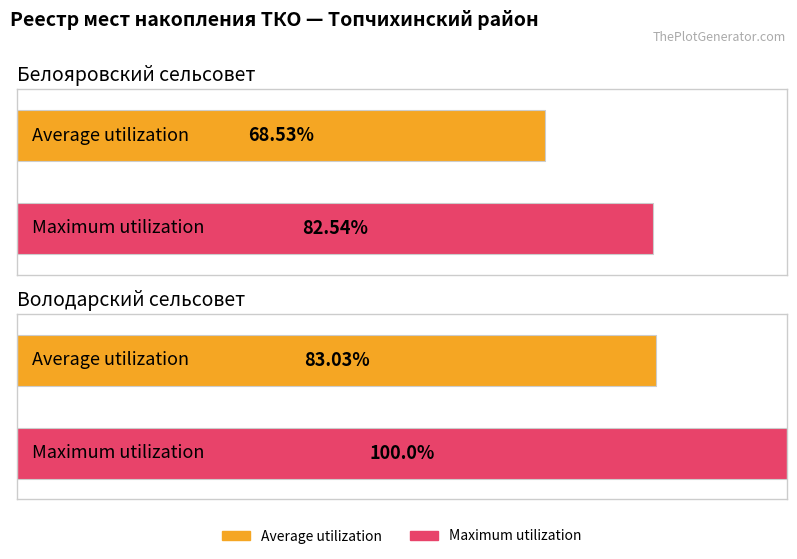

Reading left to right, list all the values displayed in this chart.

Average utilization: Белояровский сельсовет=68.5	Володарский сельсовет=83.0
Maximum utilization: Белояровский сельсовет=82.5	Володарский сельсовет=100.0